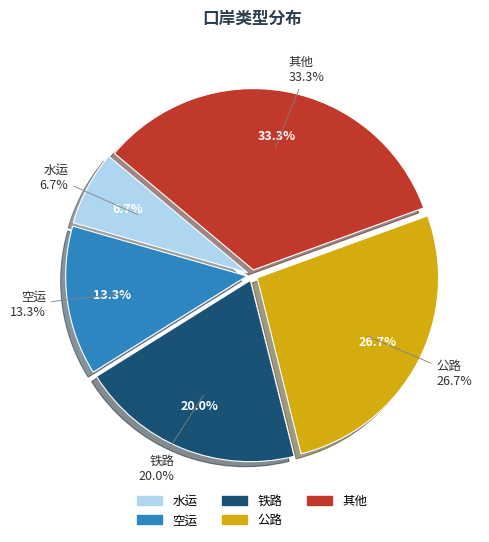

How many segments does this pie chart have?

5